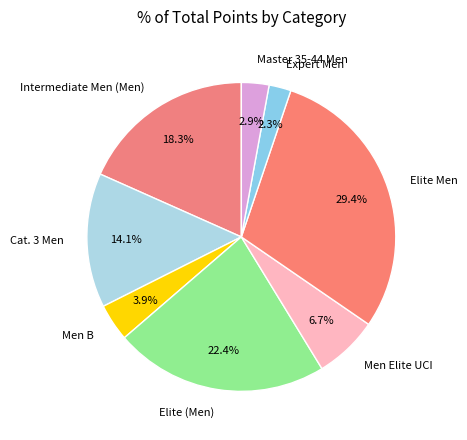

Rank the categories by value from lowest to highest.

Expert Men, Master 35-44 Men, Men B, Men Elite UCI, Cat. 3 Men, Intermediate Men (Men), Elite (Men), Elite Men